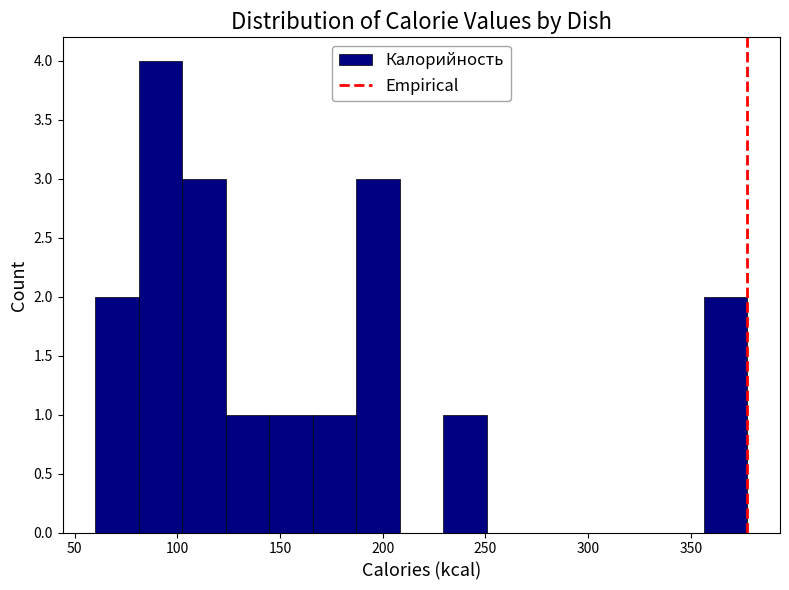

Over which range of the x-axis is the bar tallest?

80 to 100